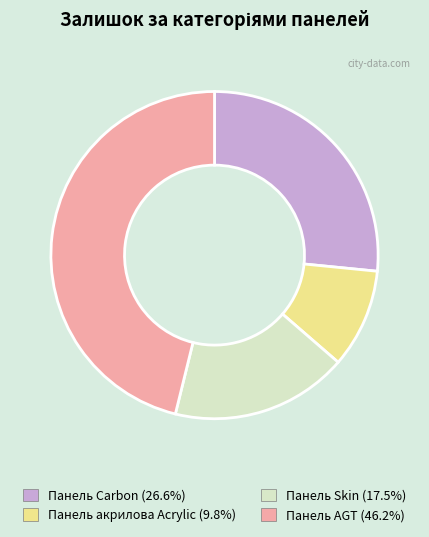

How many segments does this pie chart have?

4